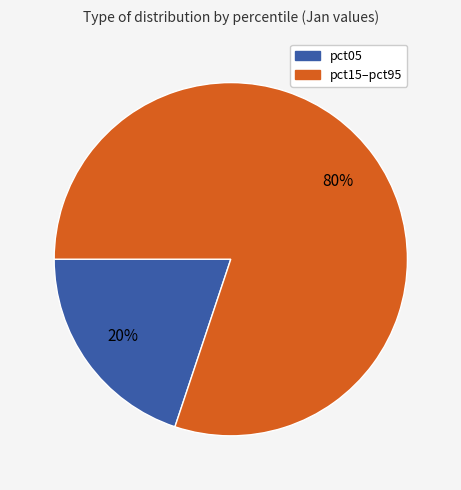

Is there a majority slice in this chart?

Yes